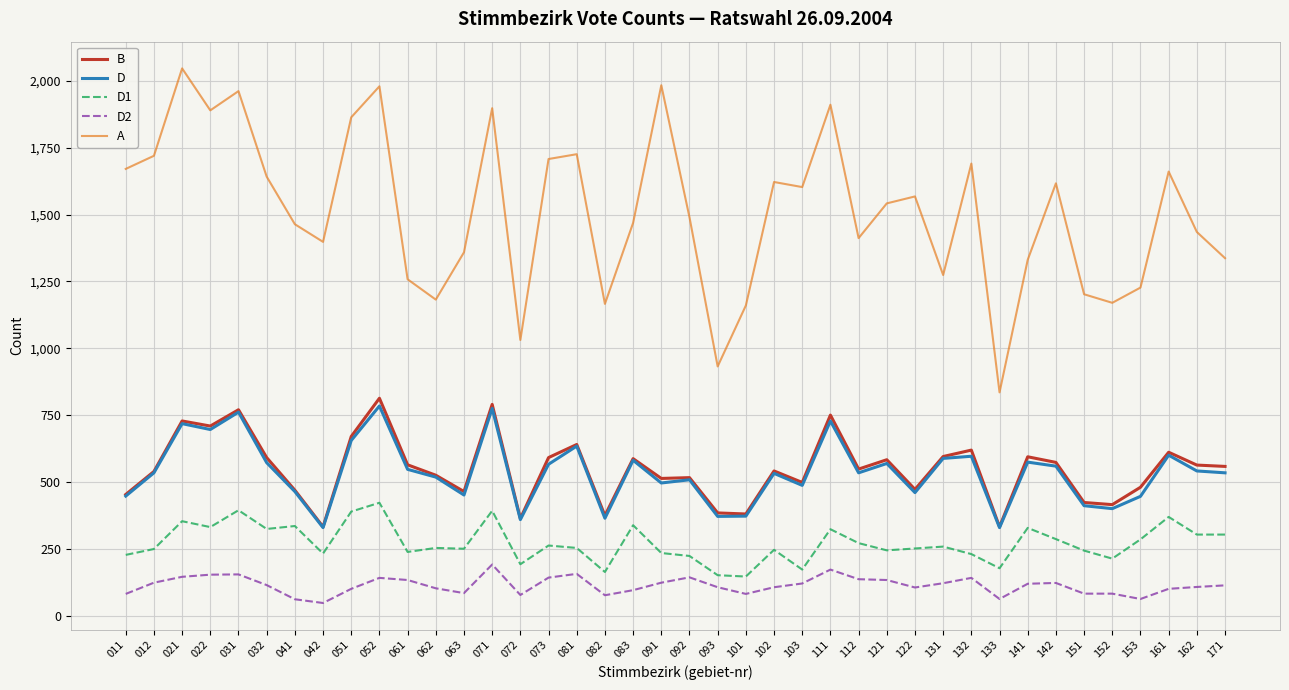

Does the chart display data point markers on the line(s)?

No